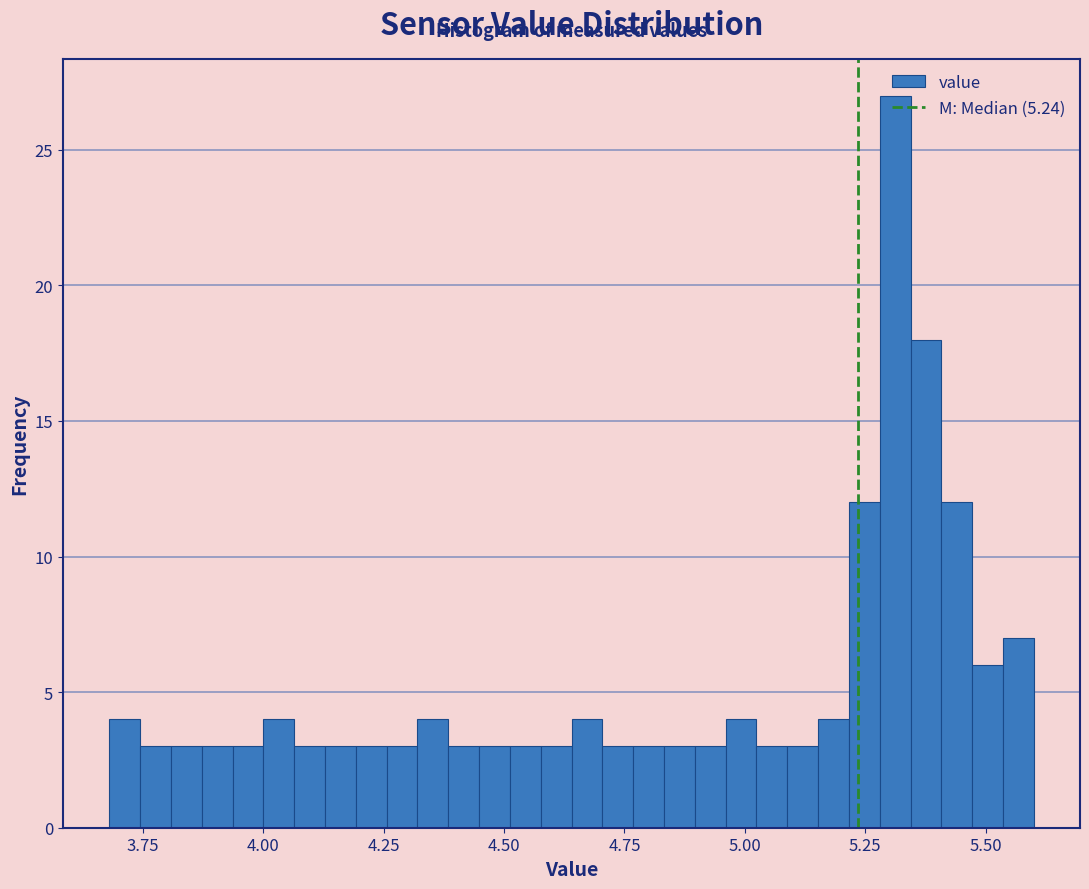

Around what value on the x-axis is the tallest bar? Give the approximate position of its centre, as read against the axis.

5.30